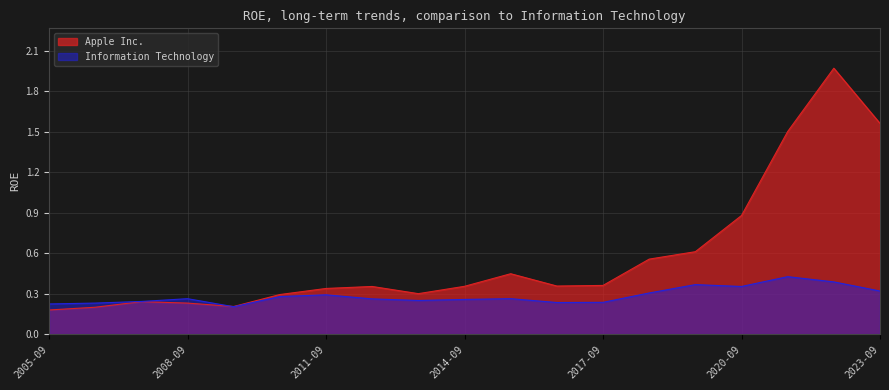

Does the chart display data point markers on the line(s)?

No